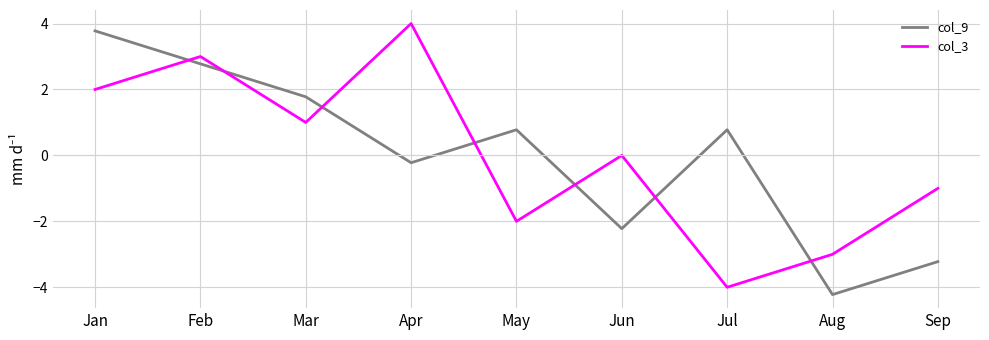

The col_9 series shows -3.2 at Sep. True or false?

True